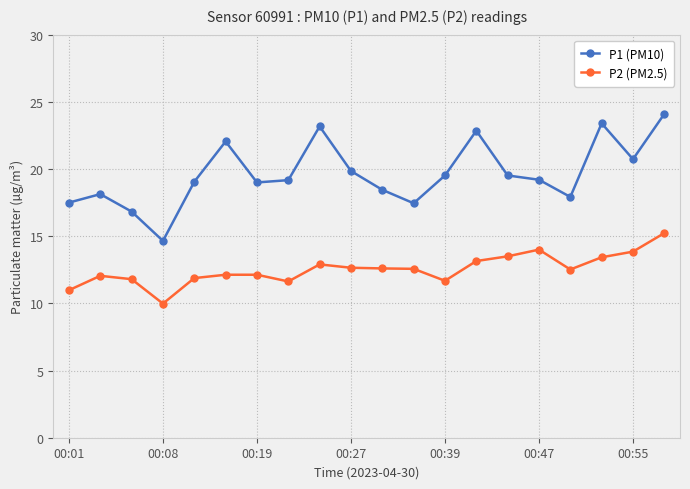

Rank the series by their average value, from lowest to highest.

P2 (PM2.5), P1 (PM10)